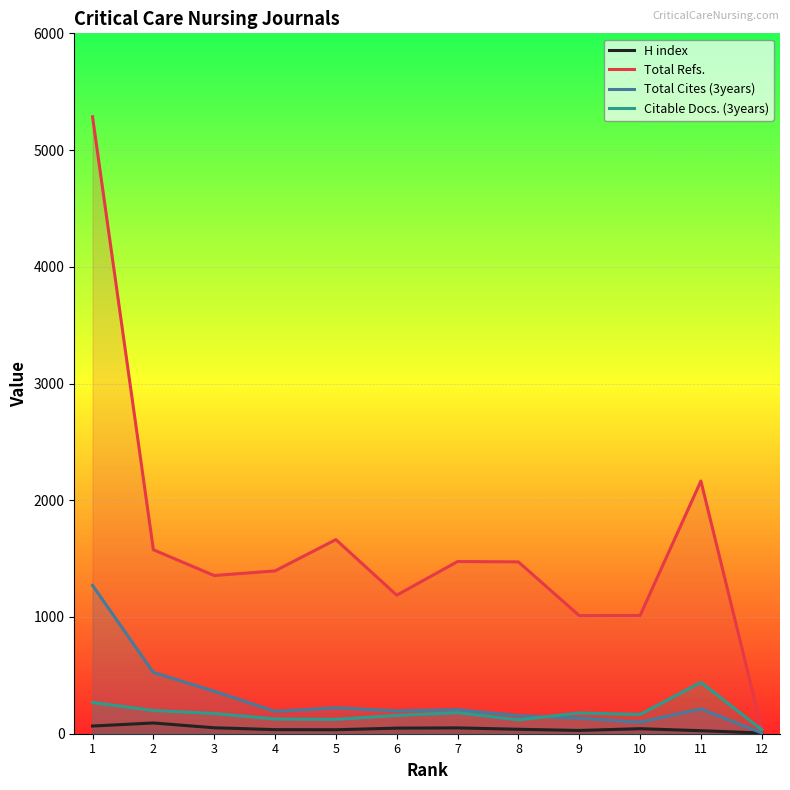

How many values in the Total Refs. series exceed 1472?

5